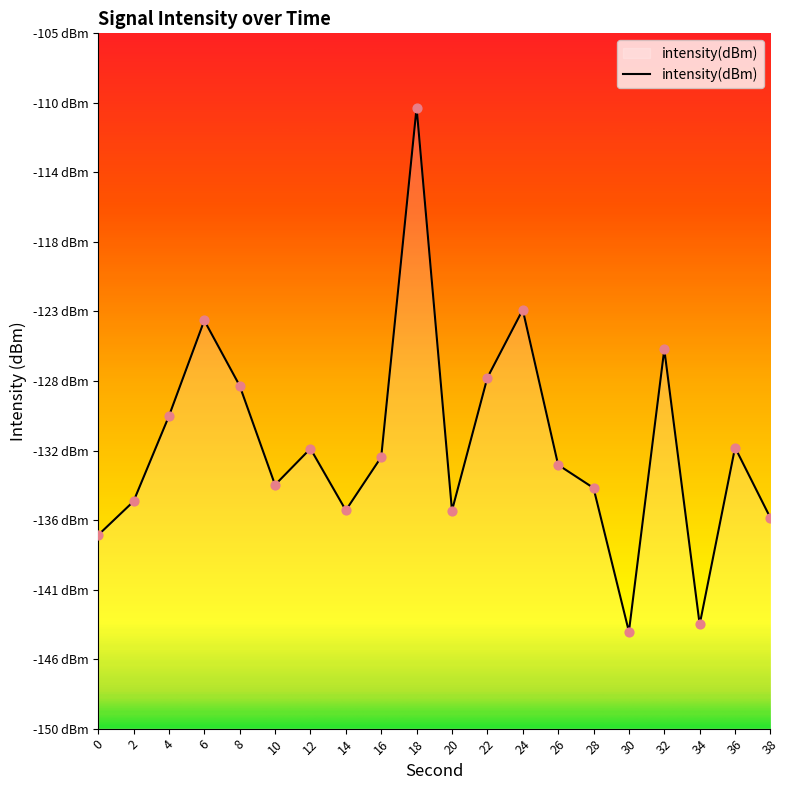

What is the change in value from 4 to 18?

+20.0